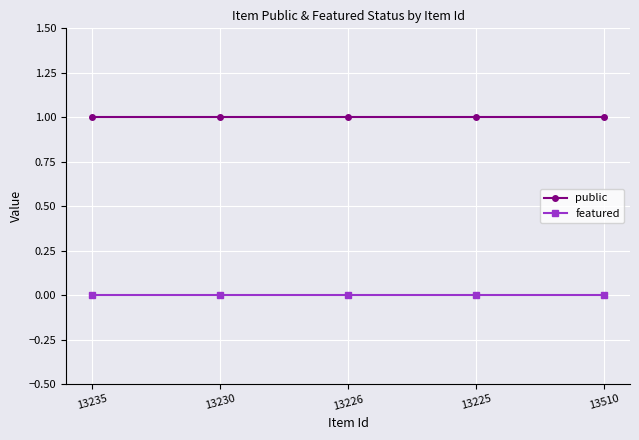

Which series has the largest total across all categories?

public